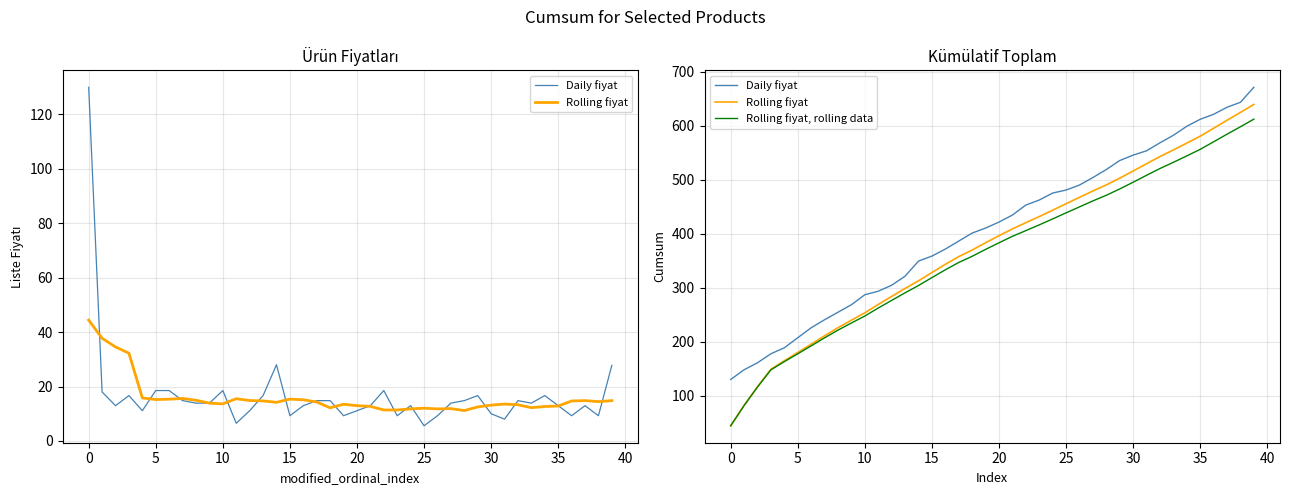

How many data points in Rolling fiyat, rolling data are above 382?

20